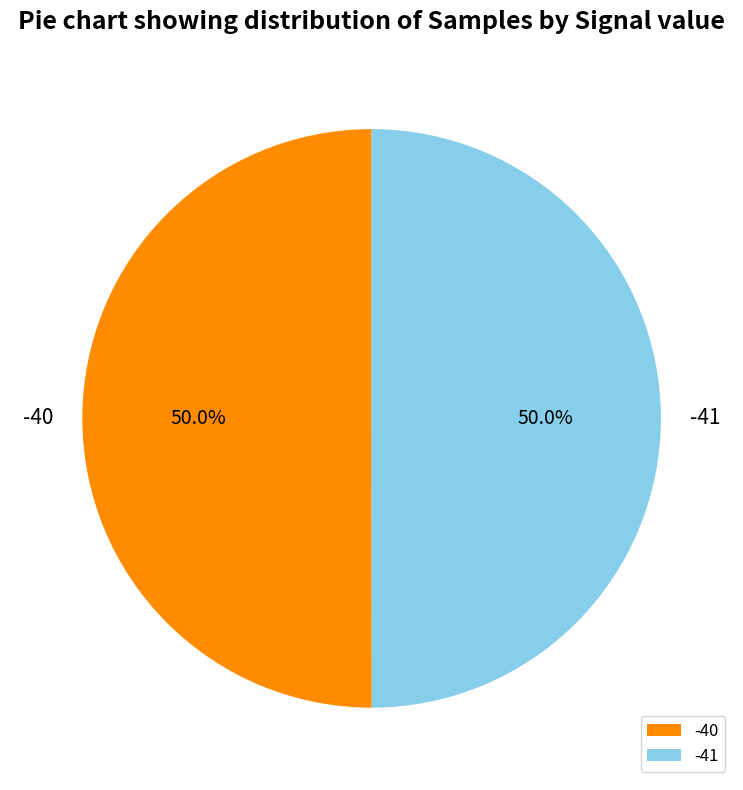

What is the ratio of the value at -41 to the value at -40?

1.0